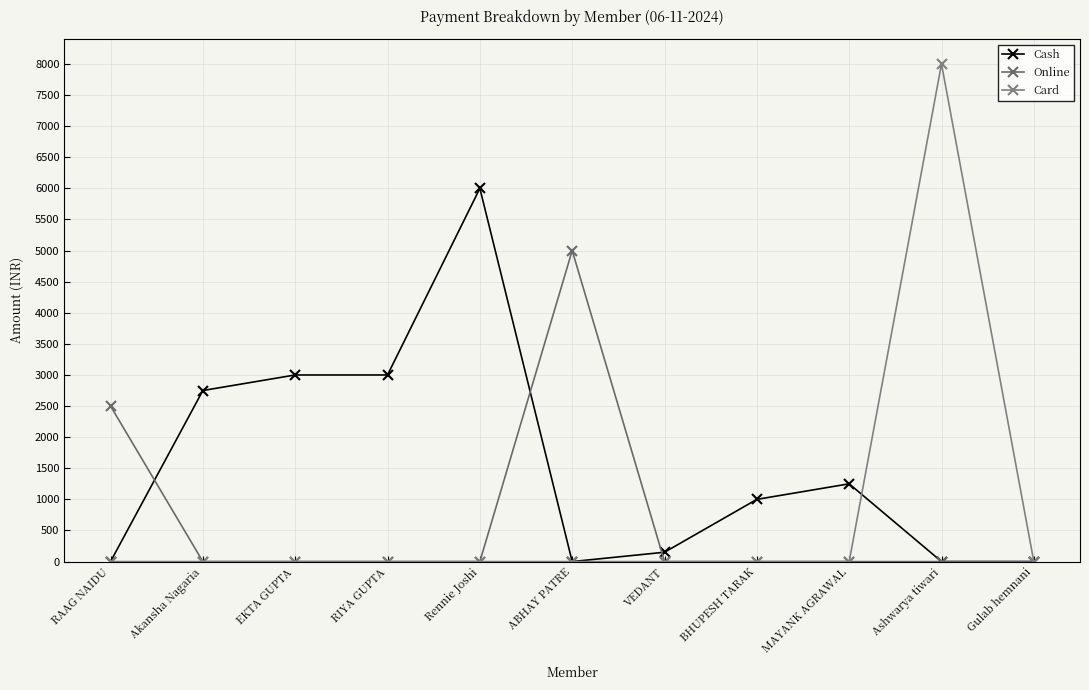

Does the chart have visible grid lines?

Yes